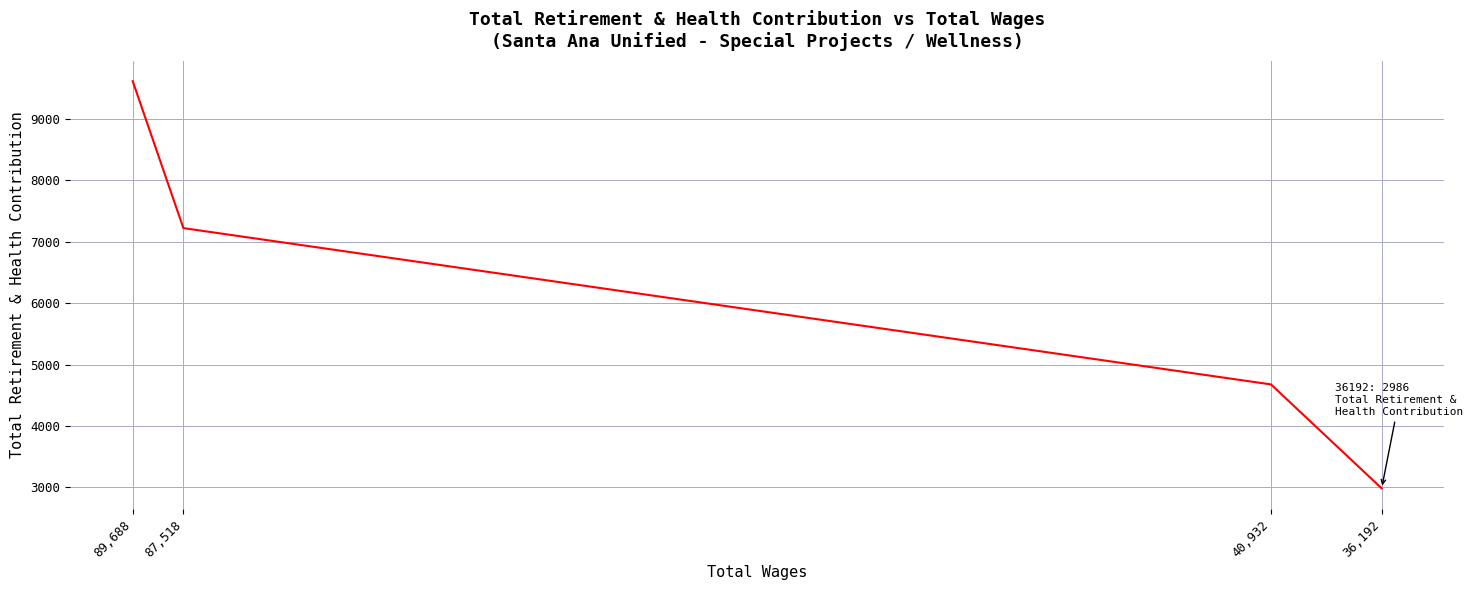

What is the value of the 2nd point from the left?

7220